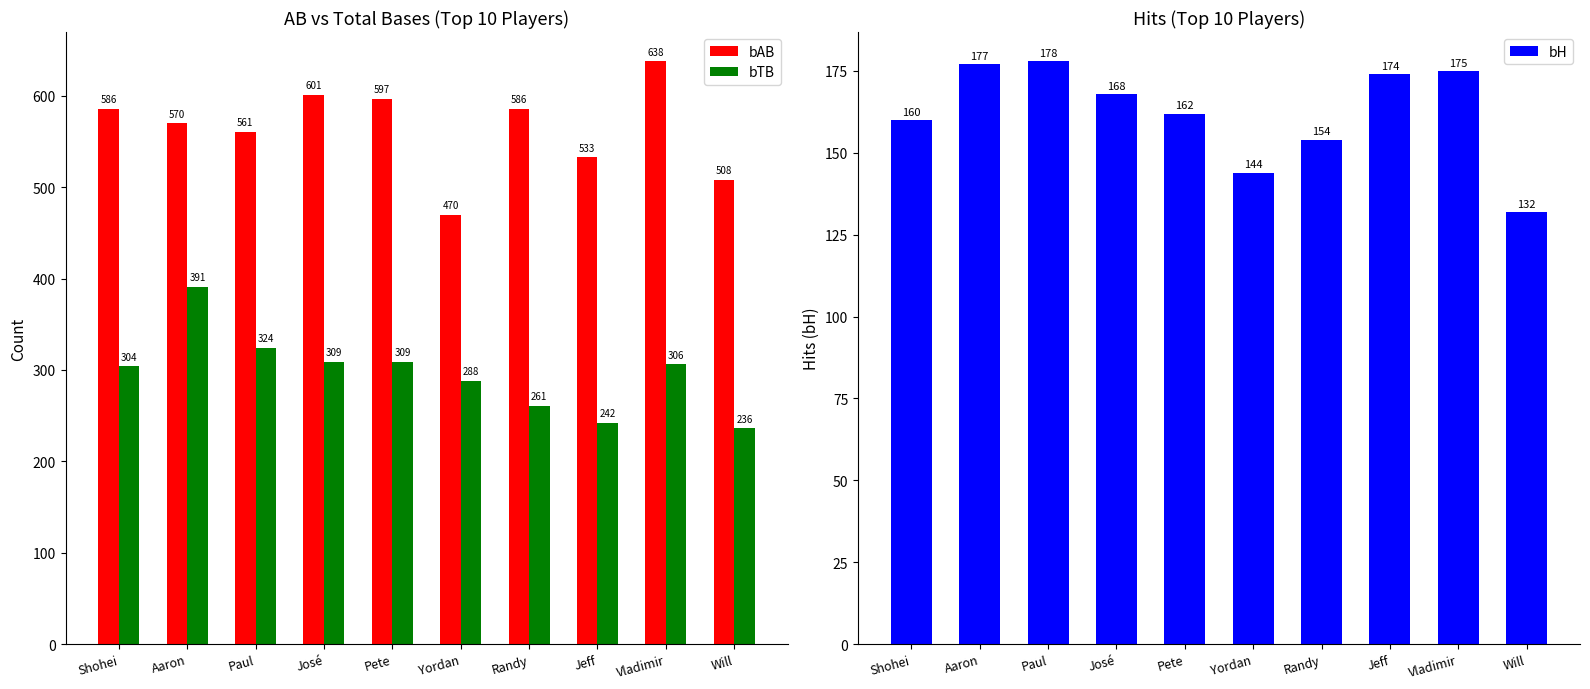

What is the maximum value for bAB?

638